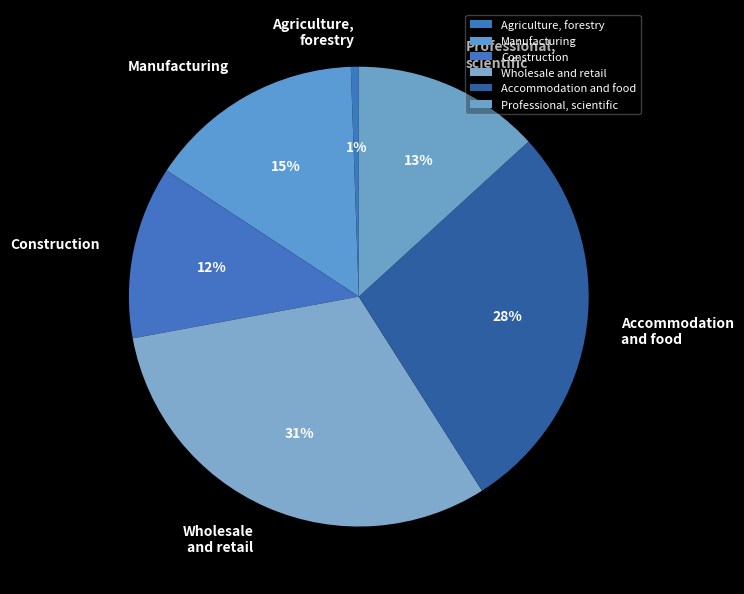

True or false: Wholesale and retail accounts for 19% of the total.

False